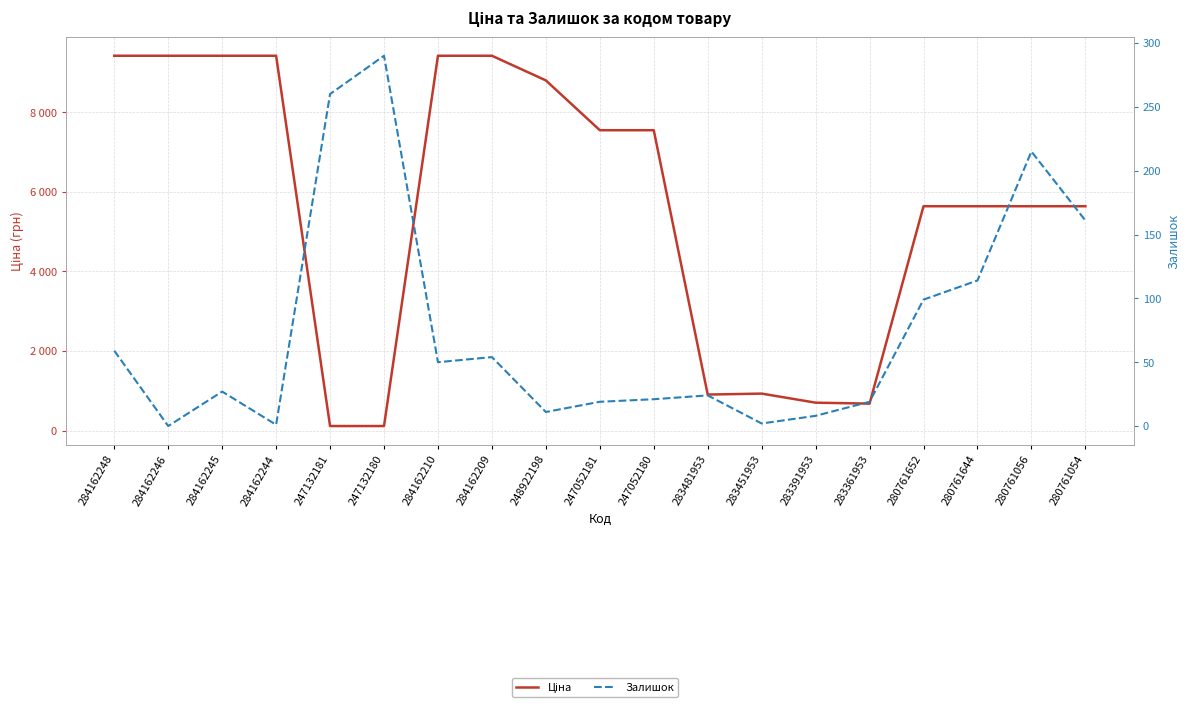

At which category is the sum across all series the highest?

284162248